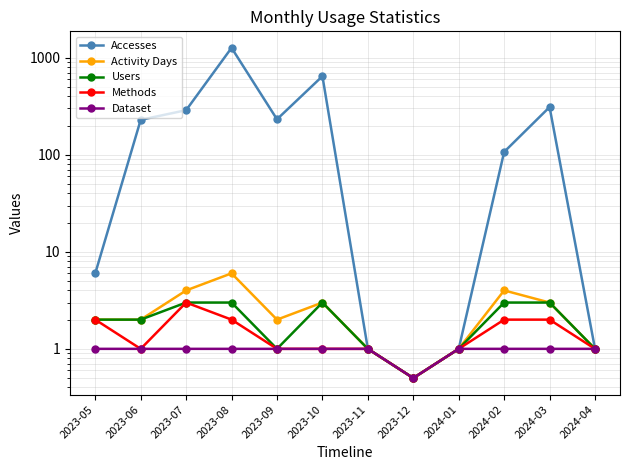

Between 2023-07 and 2023-08, which series saw the biggest shift?

Accesses